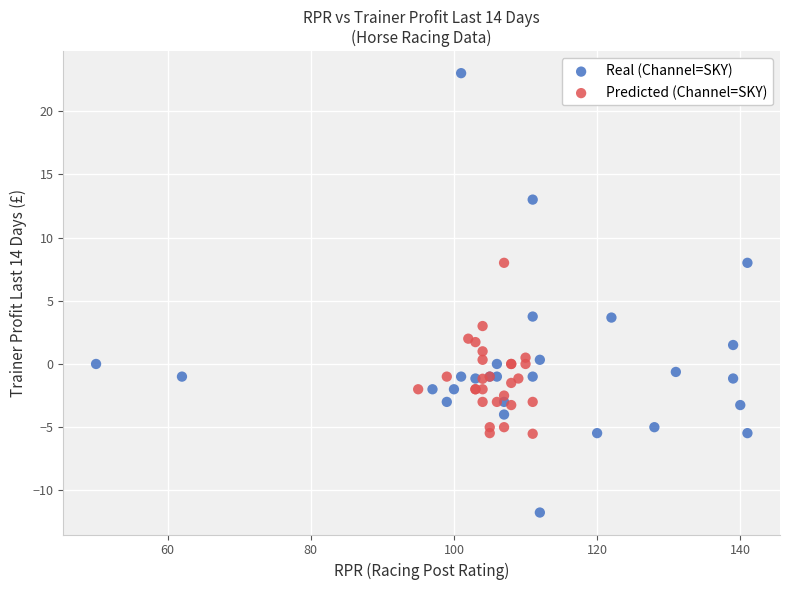

Which series reaches the maximum Y coordinate?

Real (Channel=SKY)